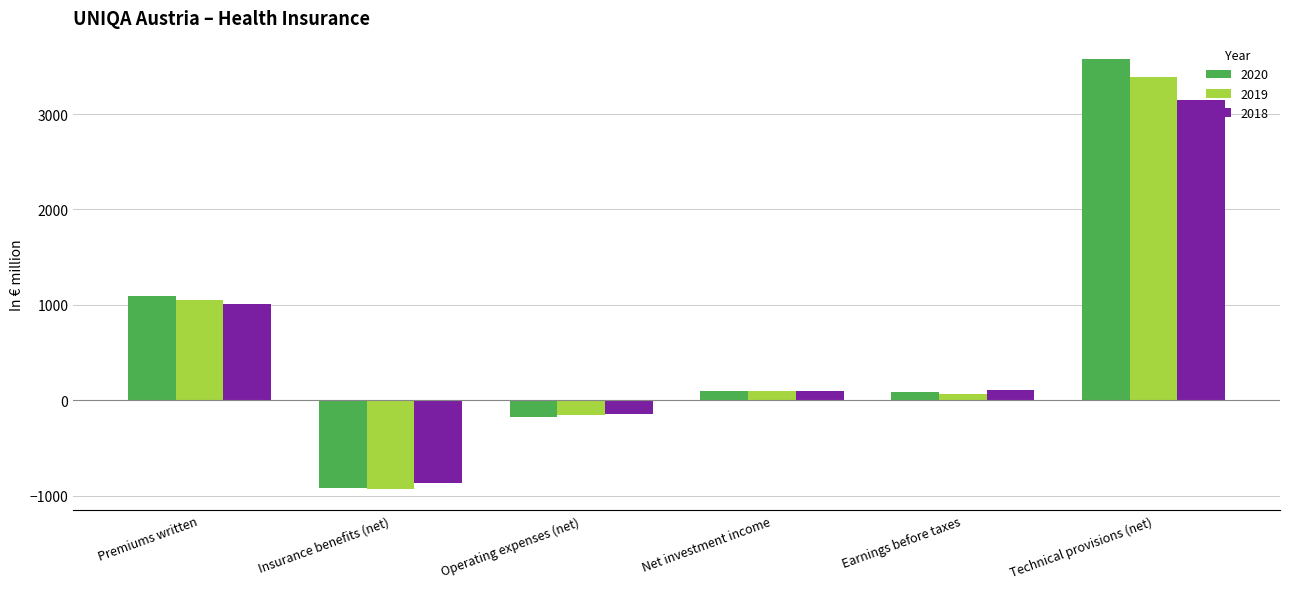

What is the value of the 2020 bar at the 6th from the left?

3573.2